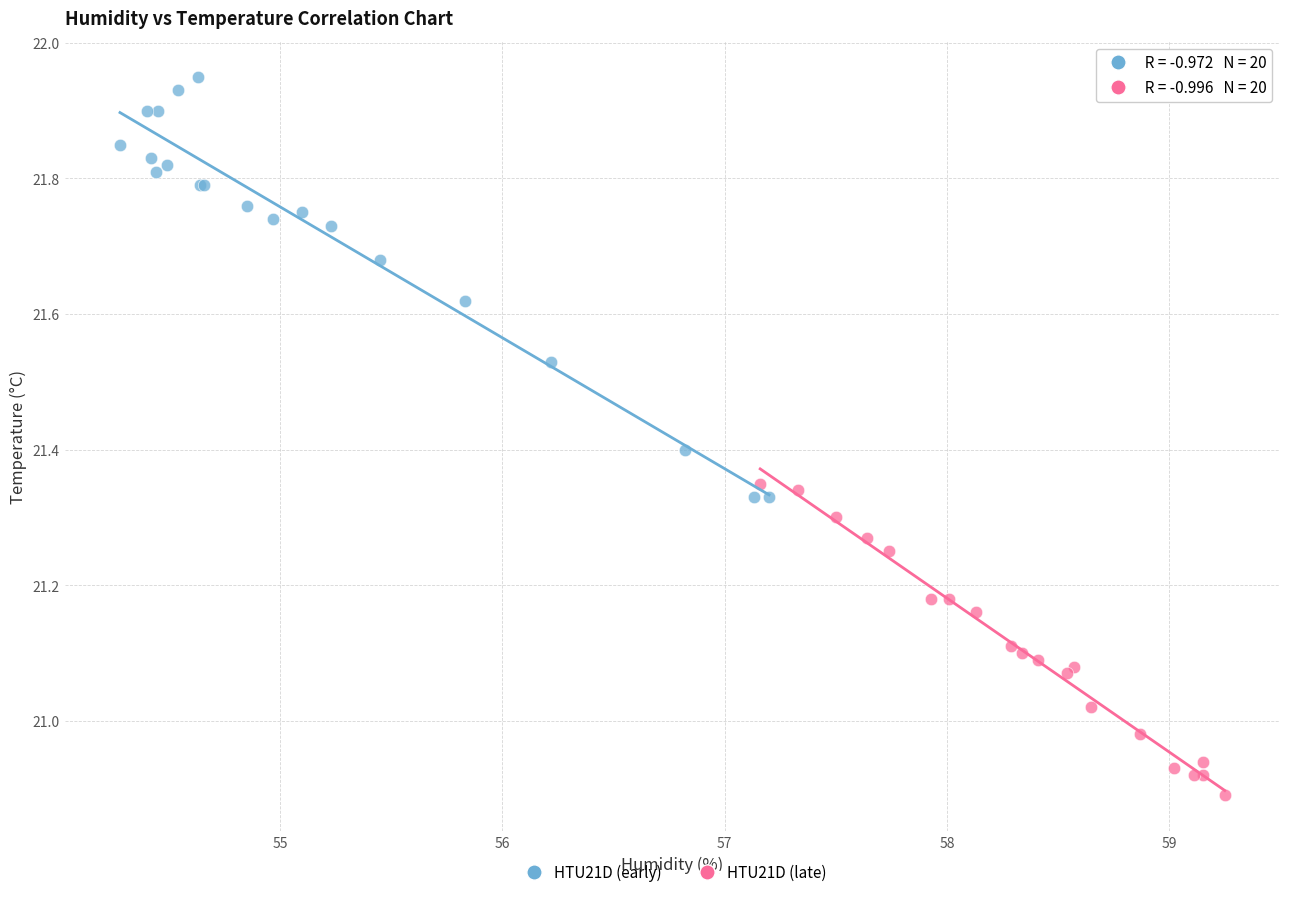

Which series contains the lowest Y value?

HTU21D (late)